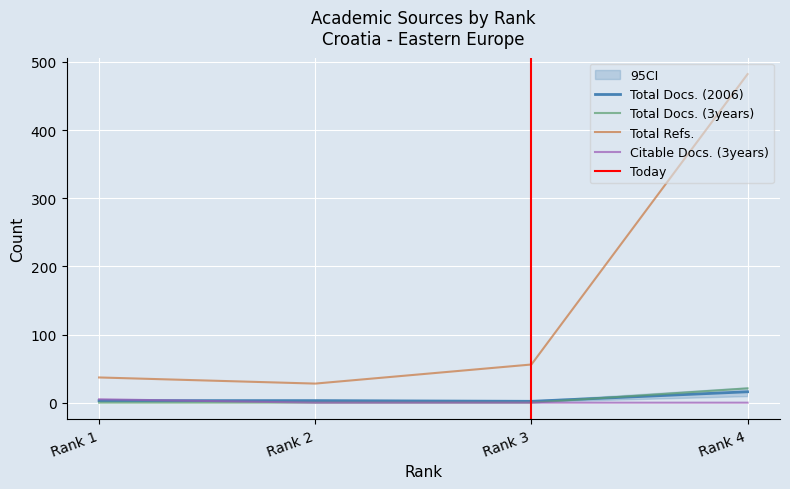

True or false: Total Refs. and Citable Docs. (3years) cross at least once.

False